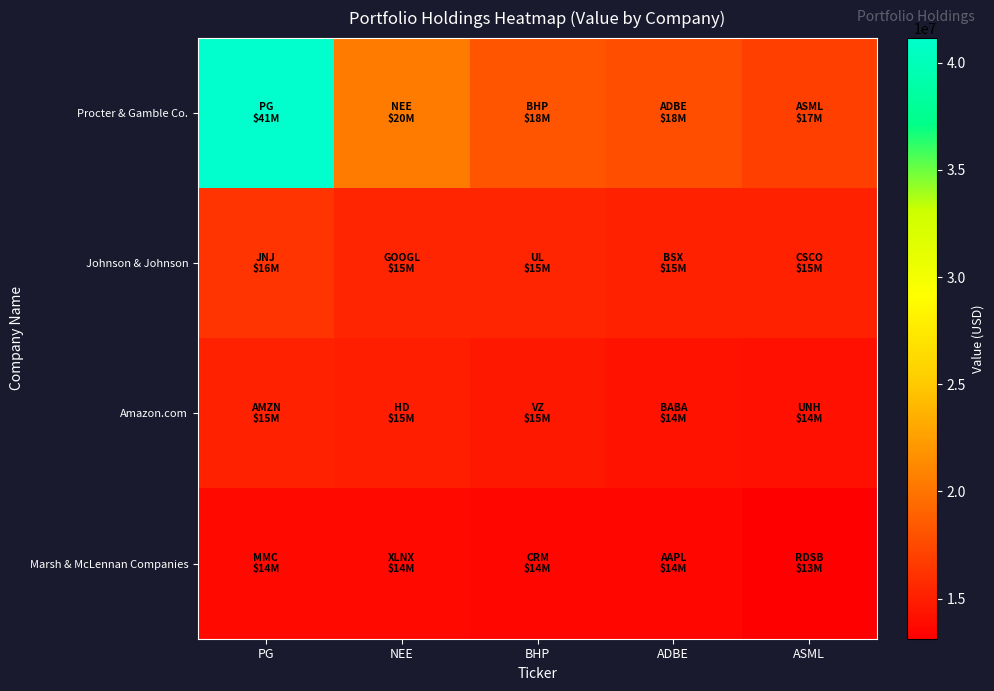

What is the total value across all series at PG?

86273000